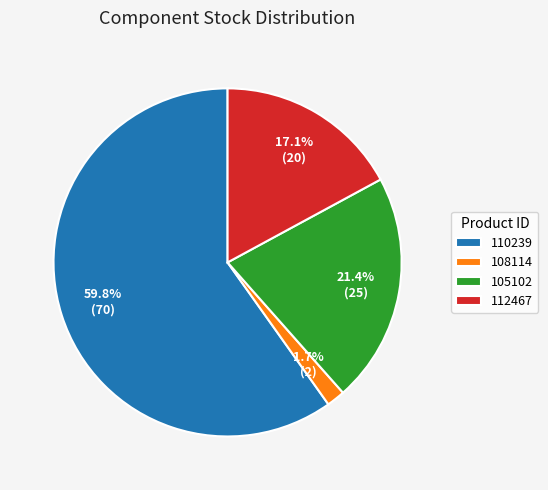

The 110239 slice represents 60% of the pie. True or false?

True